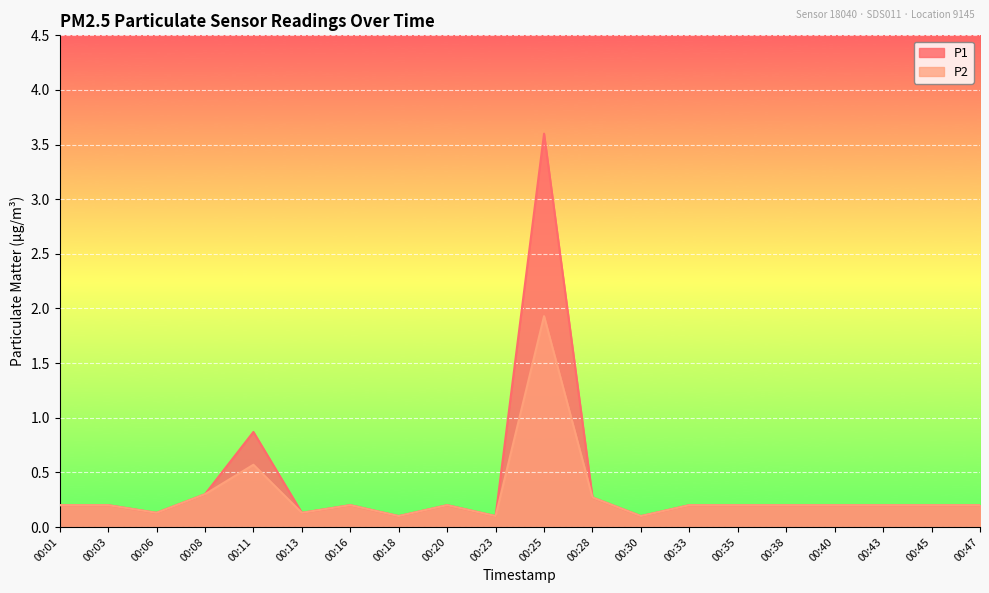

True or false: P2 and P1 intersect in this chart.

False